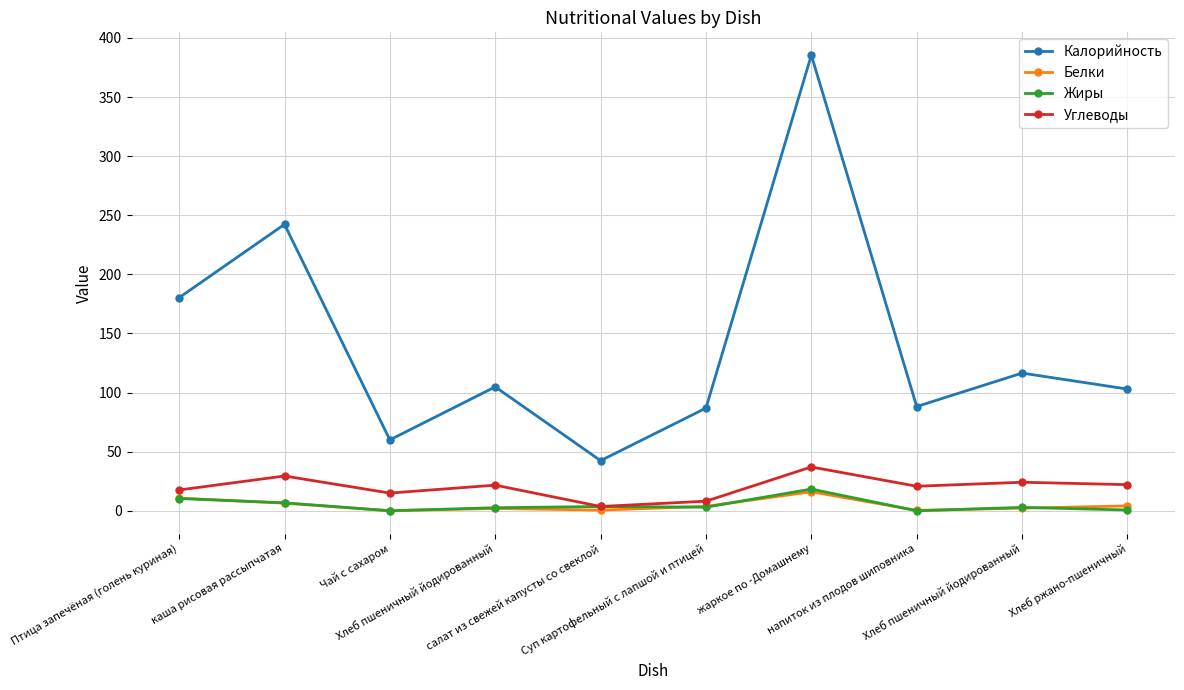

The Калорийность series shows 96.0 at каша рисовая рассыпчатая. True or false?

False